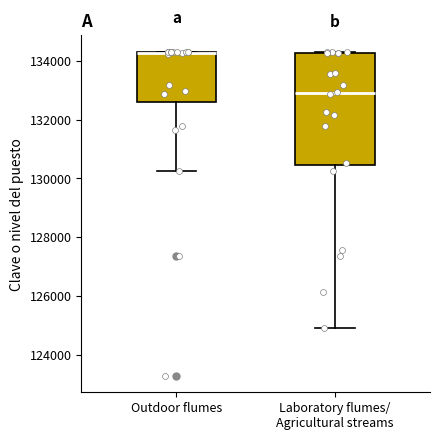

Which box is the tallest, from its lower edge to its upper edge?

Laboratory flumes/ Agricultural streams